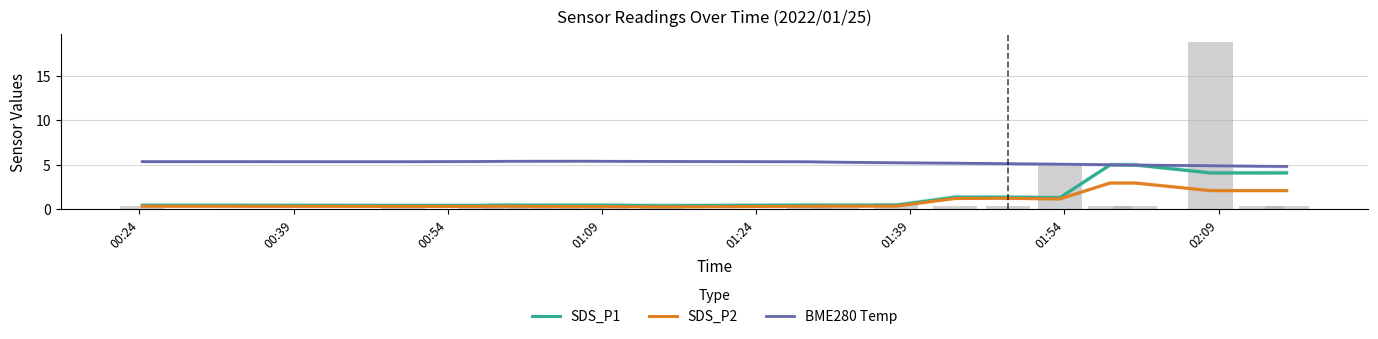

What is the value of the SDS_P1 bar at the 14th from the left?

1.3